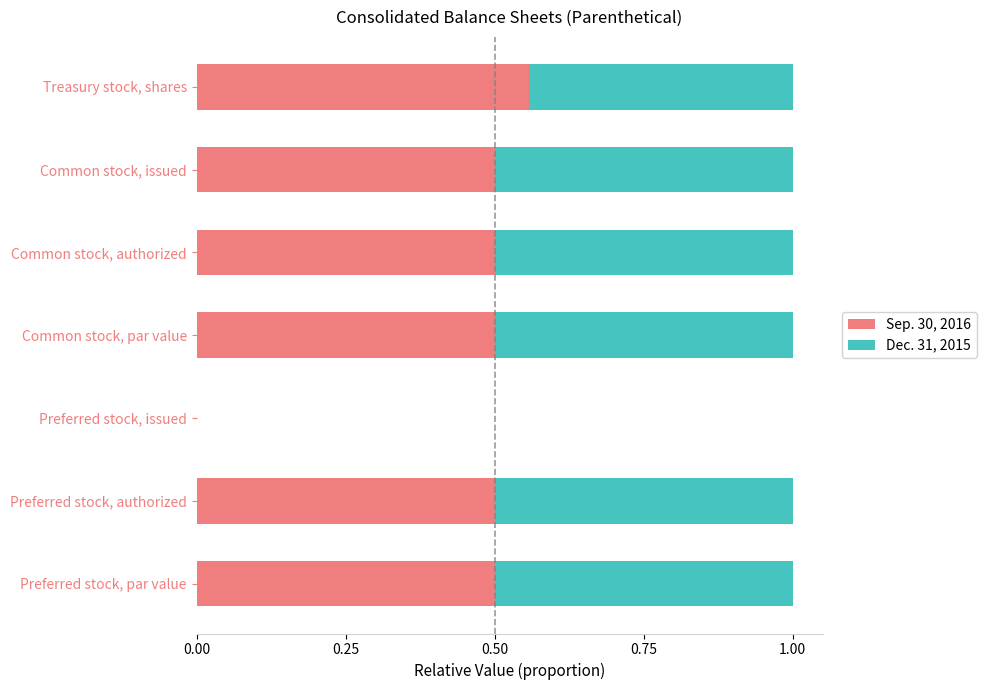

What is the sum of the Sep. 30, 2016 values at Treasury stock, shares and Preferred stock, par value?

1.1